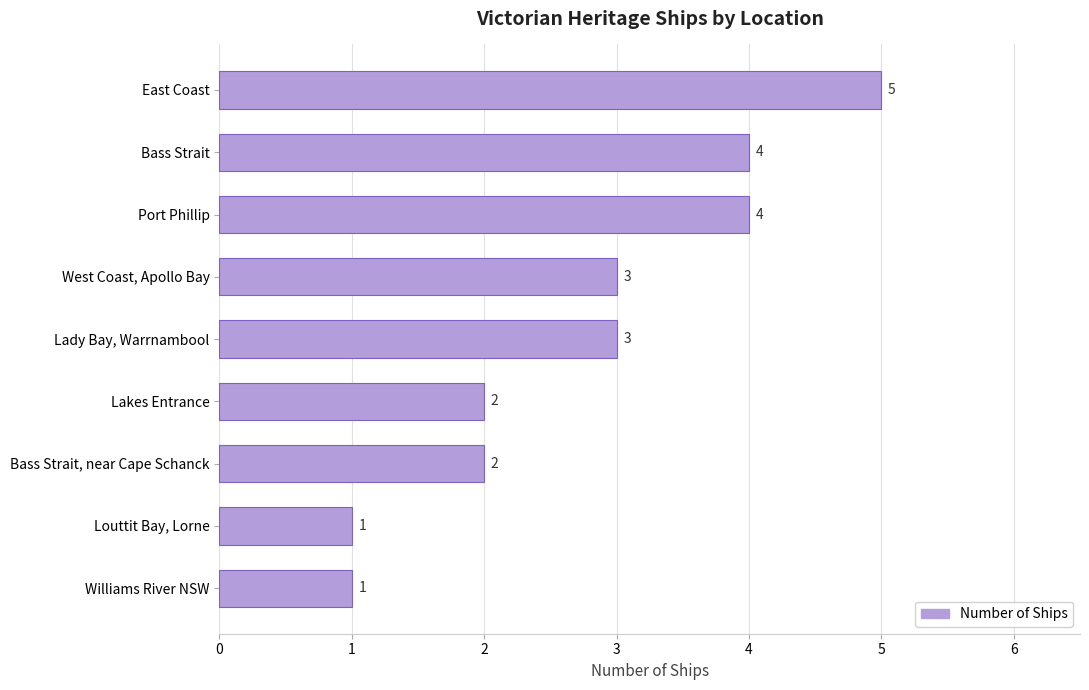

Reading top to bottom, extract all data points from this chart.

East Coast=5	Bass Strait=4	Port Phillip=4	West Coast, Apollo Bay=3	Lady Bay, Warrnambool=3	Lakes Entrance=2	Bass Strait, near Cape Schanck=2	Louttit Bay, Lorne=1	Williams River NSW=1